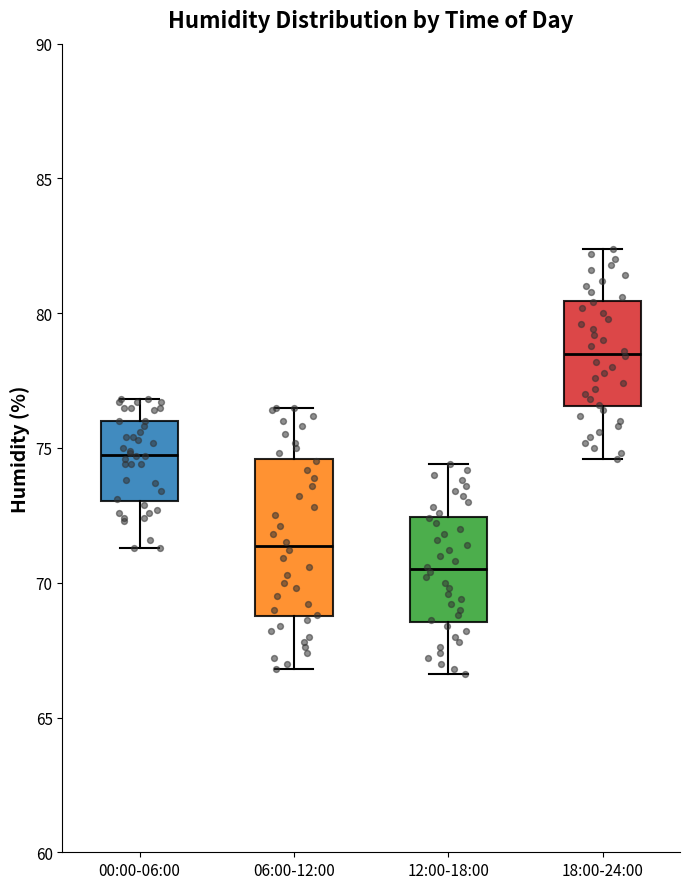

Comparing the boxes themselves (not the whiskers), which one is the tallest?

06:00-12:00